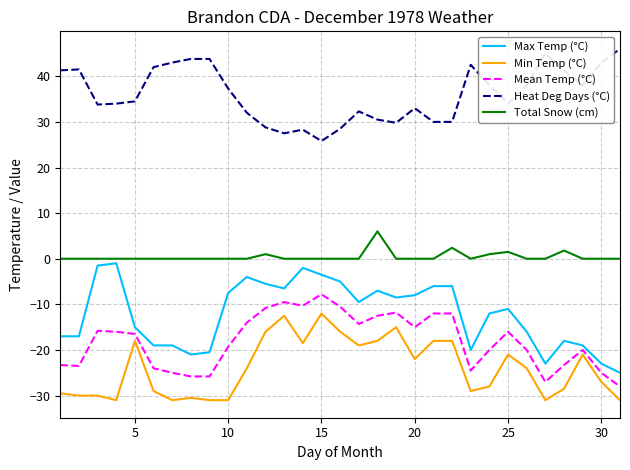

What are all the series names shown in the legend?

Max Temp (°C), Min Temp (°C), Mean Temp (°C), Heat Deg Days (°C), Total Snow (cm)